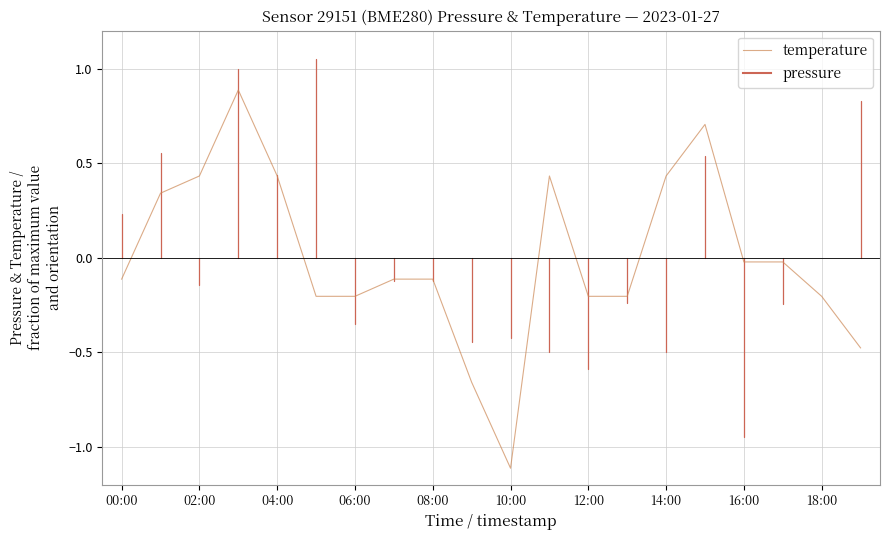

Does the chart display data point markers on the line(s)?

No